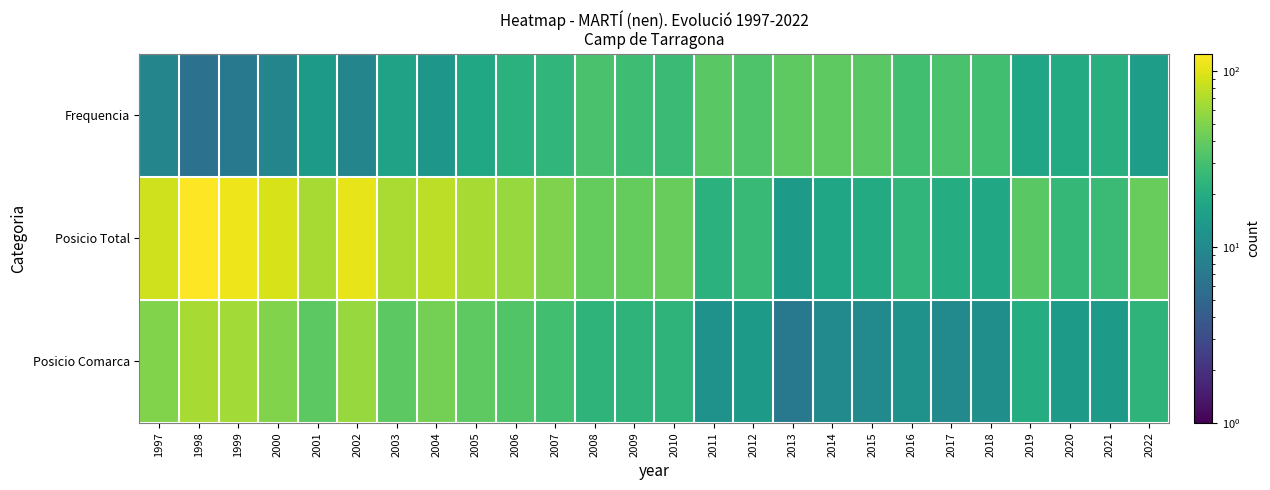

Which series changed the most between 2003 and 2013?

Posicio Total